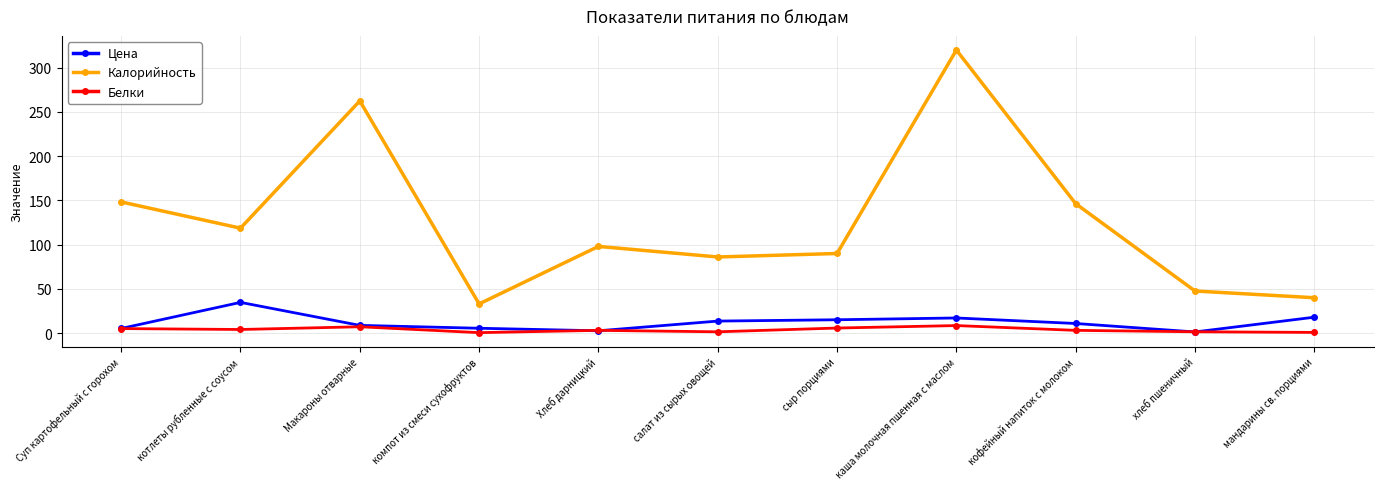

Rank the series by their maximum value, from lowest to highest.

Белки, Цена, Калорийность